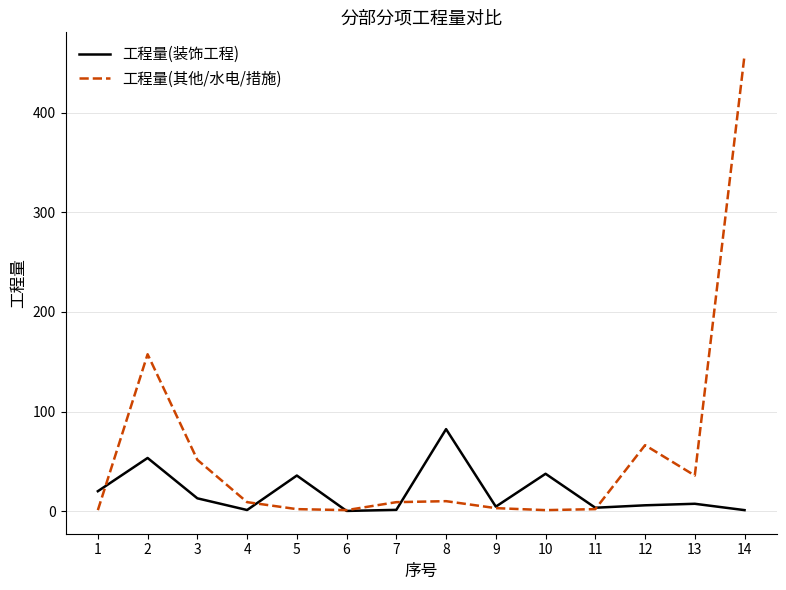

The 工程量(装饰工程) series shows 0.2 at 6. True or false?

True